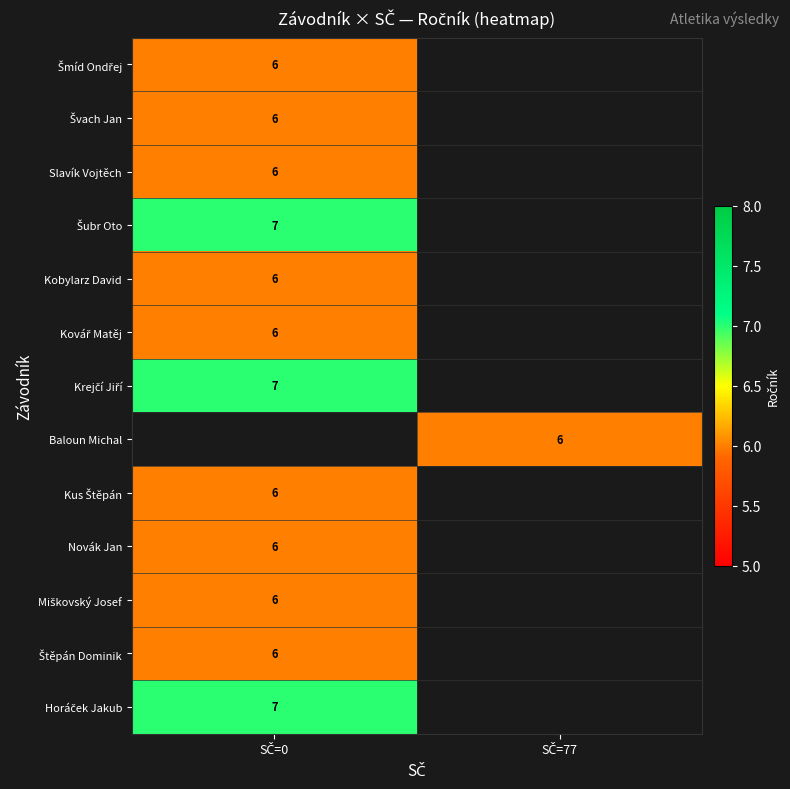

At SČ=0, list the series in order from smallest to largest.

Šmíd Ondřej, Švach Jan, Slavík Vojtěch, Kobylarz David, Kovář Matěj, Kus Štěpán, Novák Jan, Miškovský Josef, Štěpán Dominik, Šubr Oto, Krejčí Jiří, Baloun Michal, Horáček Jakub